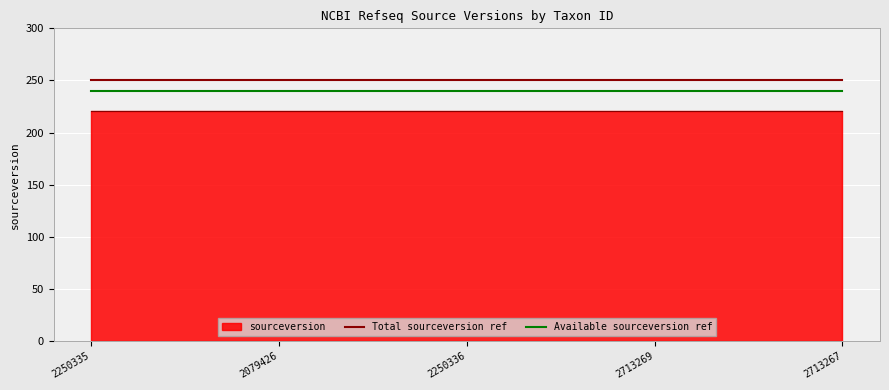

Rank the categories by Available sourceversion ref value from highest to lowest.

2250335, 2079426, 2250336, 2713269, 2713267